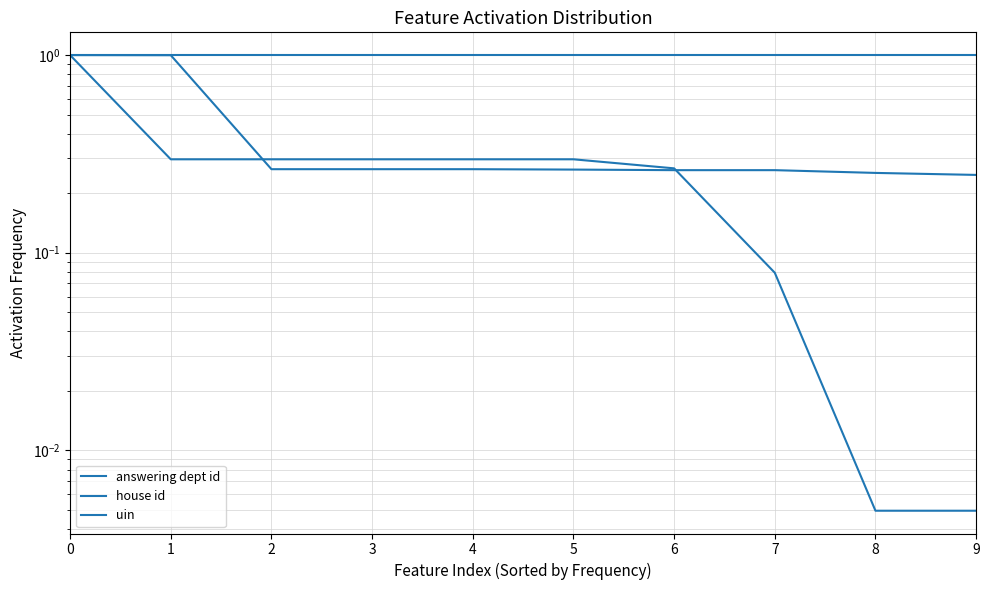

True or false: uin has more than 0 points higher than both neighbors.

False